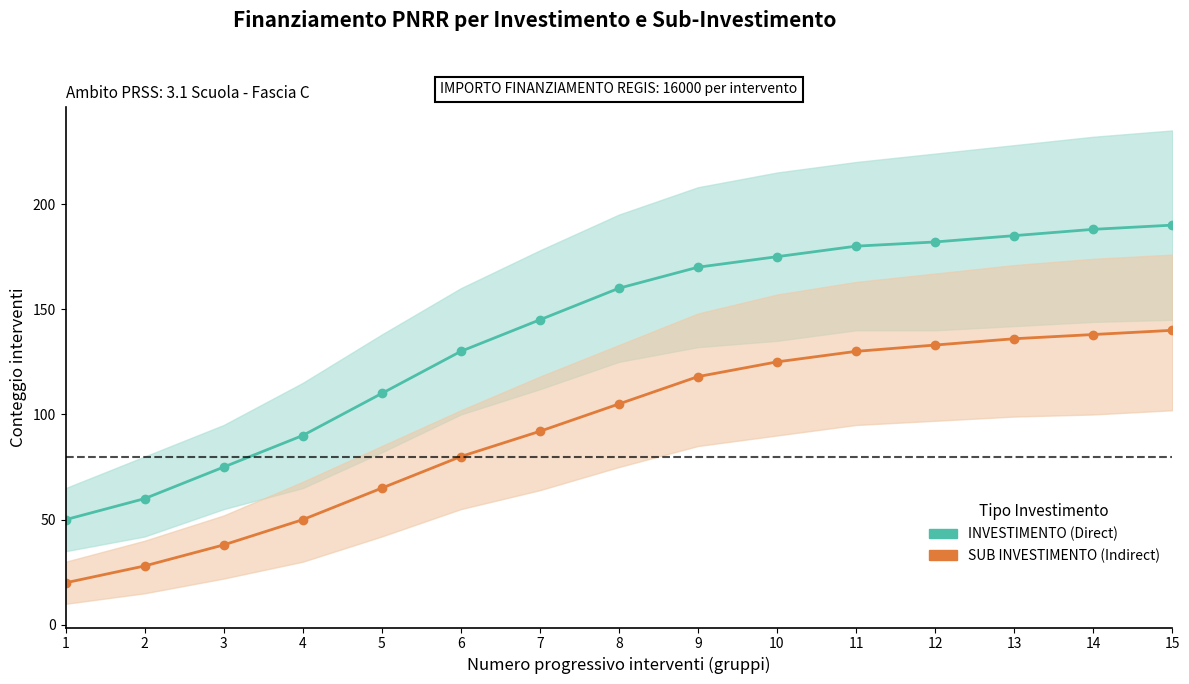

How many values in the INVESTIMENTO series are below 160?

7